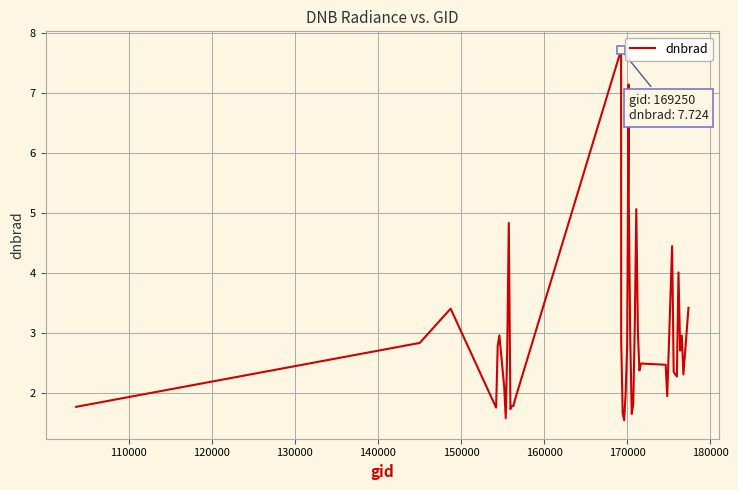

What is the maximum value shown in the chart?

7.7